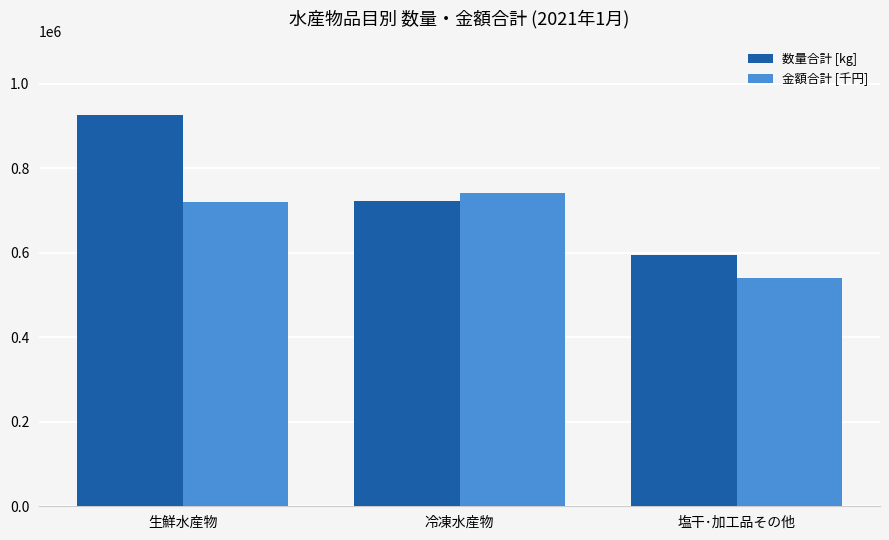

Does the chart contain stacked bars?

No